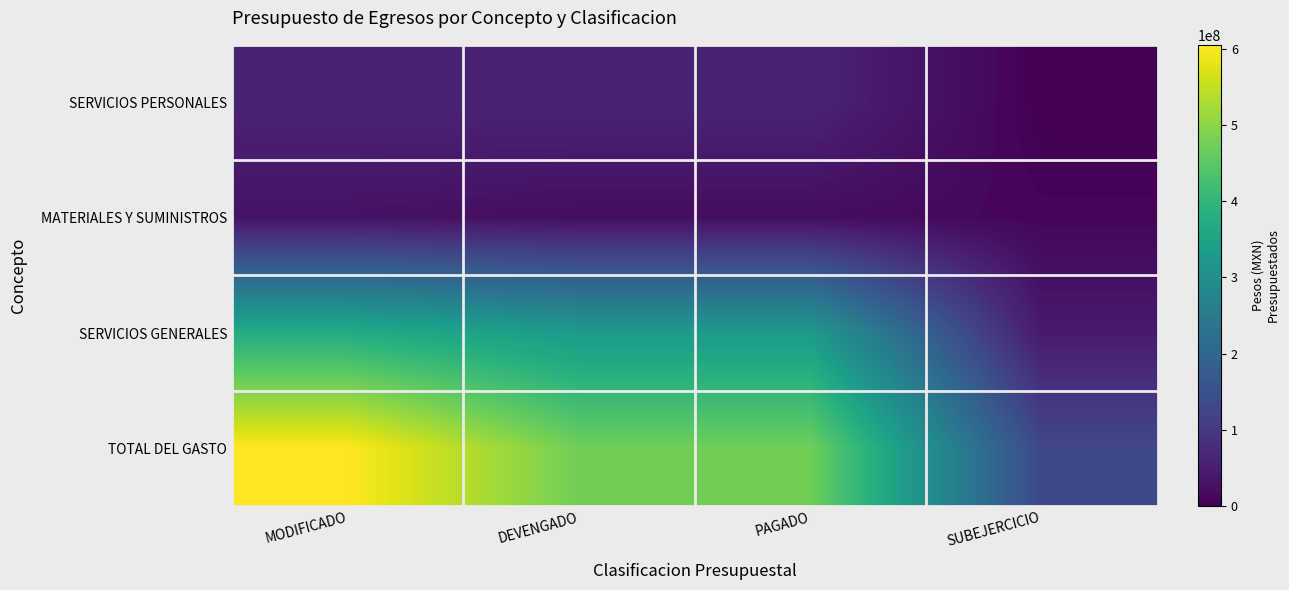

Reading left to right, what are all the values shown in this chart?

SERVICIOS PERSONALES: MODIFICADO=60505332	DEVENGADO=60479253	PAGADO=60479253	SUBEJERCICIO=26079
MATERIALES Y SUMINISTROS: MODIFICADO=28891576	DEVENGADO=20225134	PAGADO=20225134	SUBEJERCICIO=8666442
SERVICIOS GENERALES: MODIFICADO=372103323	DEVENGADO=329833154	PAGADO=329833154	SUBEJERCICIO=42270169
TOTAL DEL GASTO: MODIFICADO=604852254	DEVENGADO=473126411	PAGADO=473126411	SUBEJERCICIO=131725843